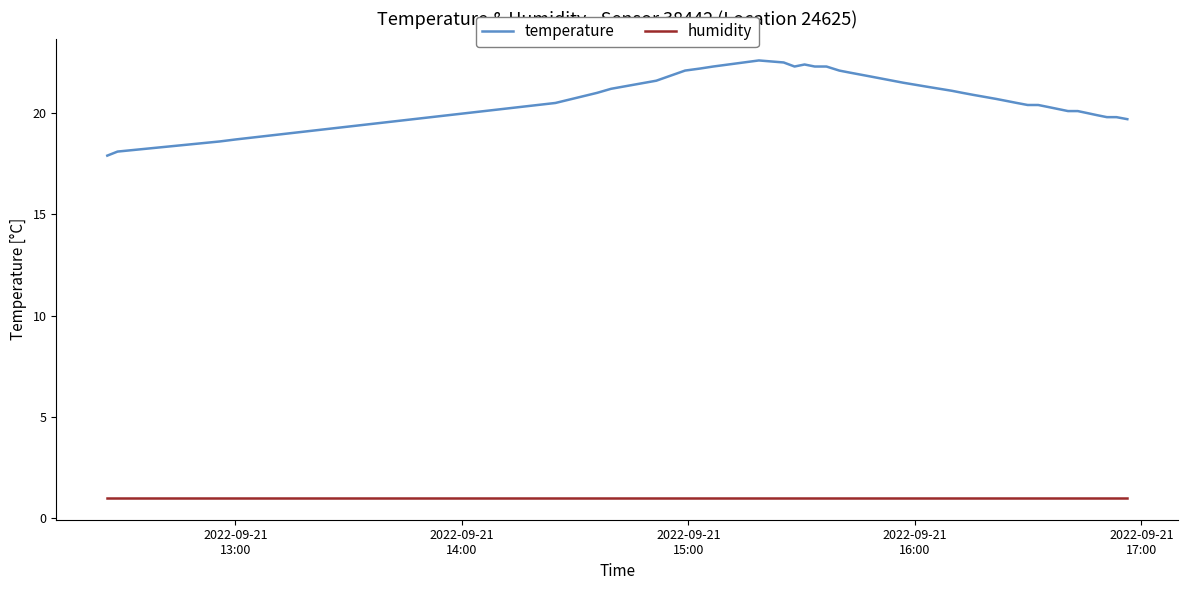

What is the smallest value displayed?

1.0